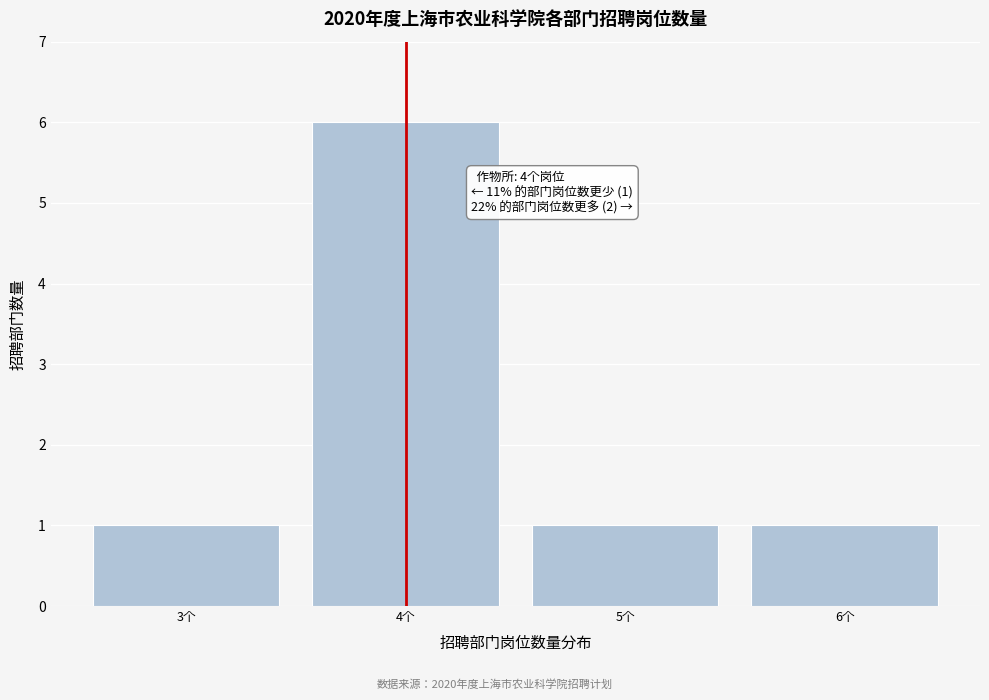

Reading right to left, list all the values displayed in this chart.

6个=1	5个=1	4个=6	3个=1